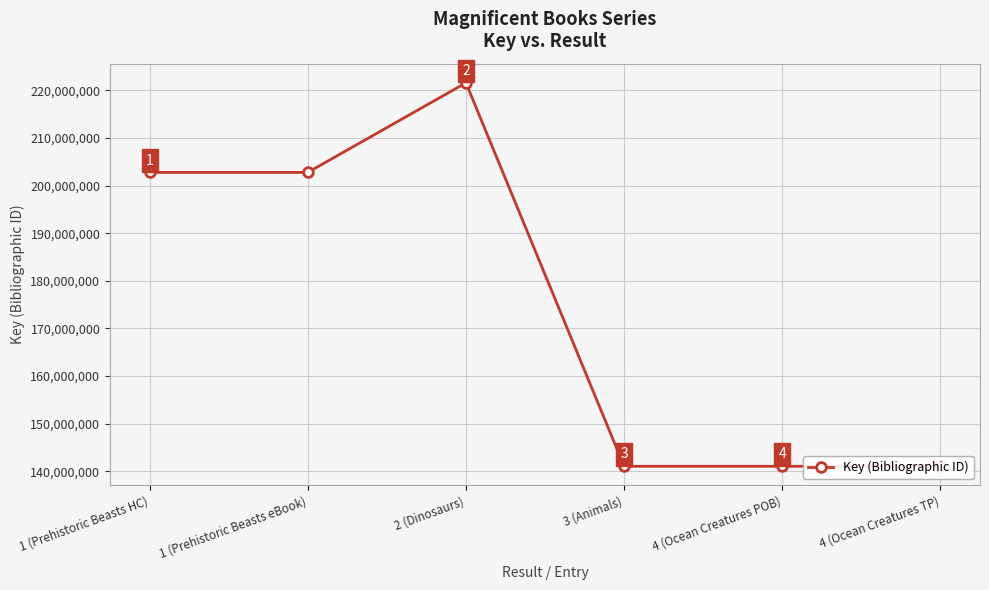

Reading left to right, what are all the values shown in this chart?

202754480	202754480	221567255	141035238	141035305	141035305